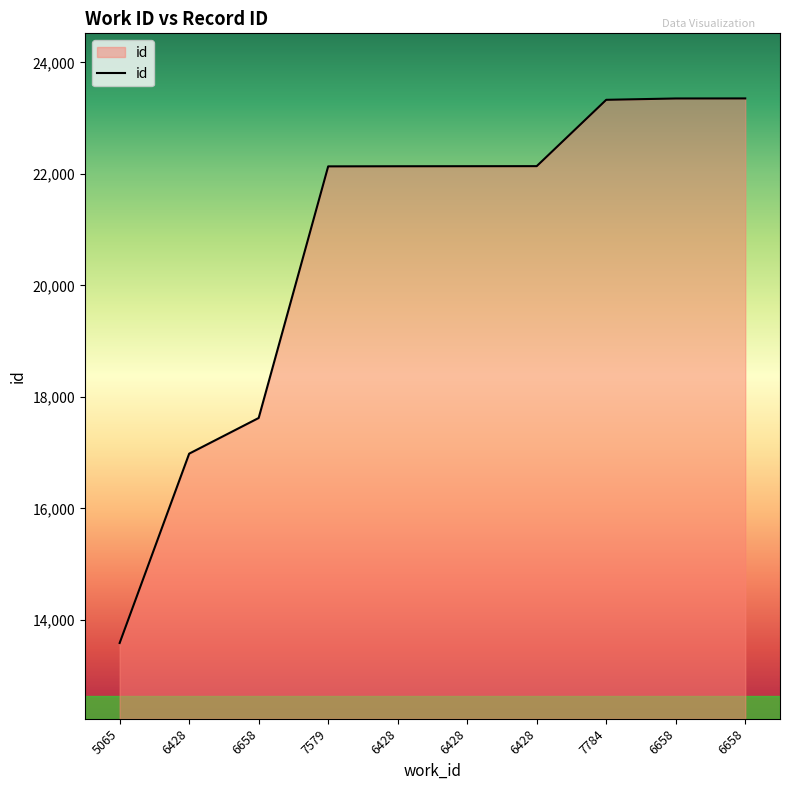

The value at 6428 is 38926. True or false?

False